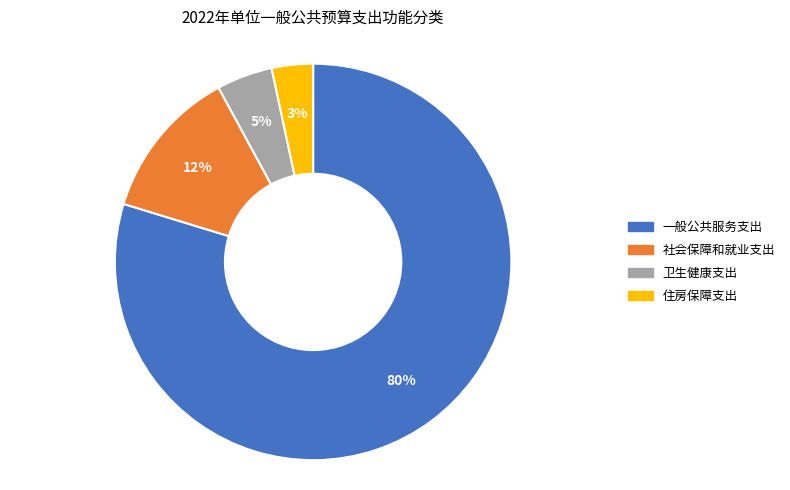

Do 一般公共服务支出 and 社会保障和就业支出 together represent more than half of the pie?

Yes